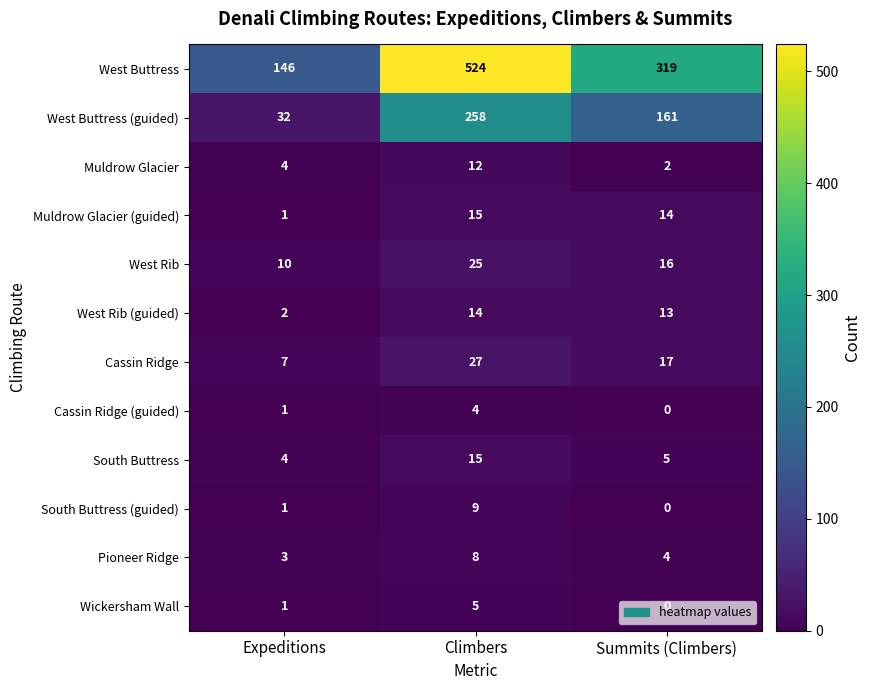

What is the average value of the South Buttress series?

8